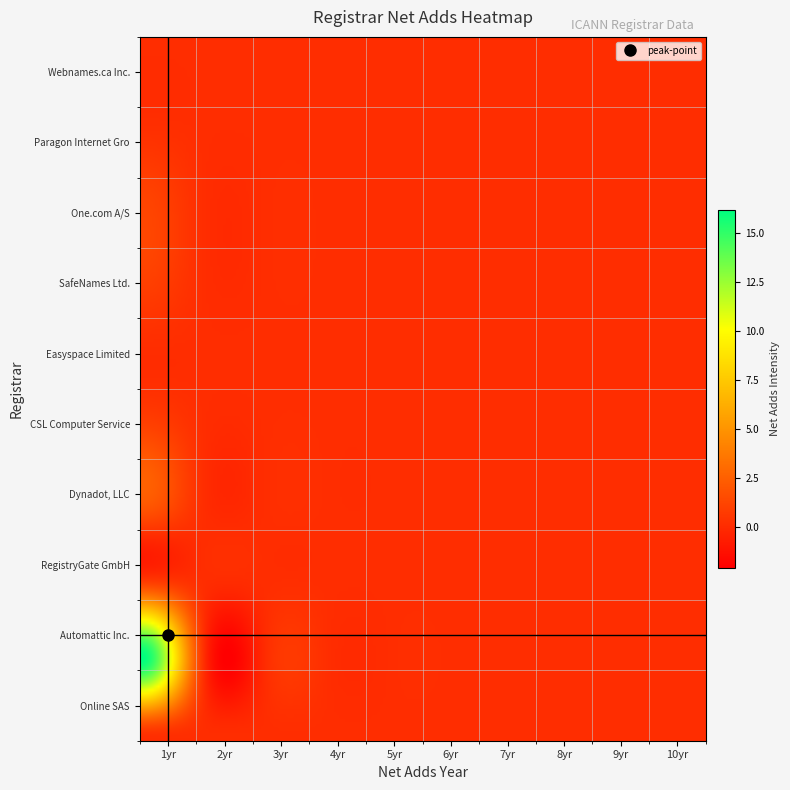

At which category is the sum across all series the highest?

net-adds-1-yr